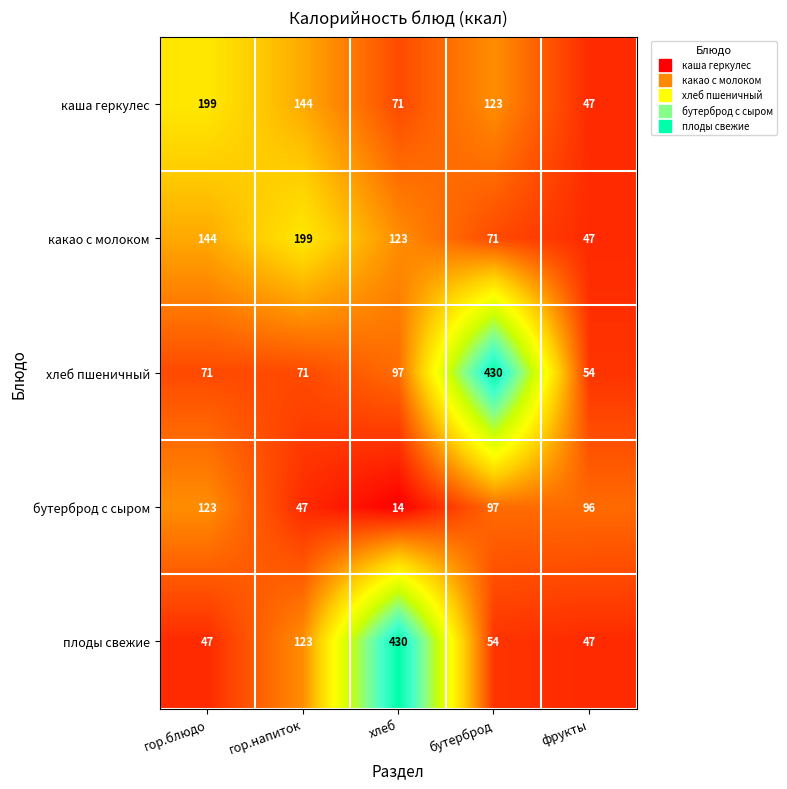

What is the approximate value of какао с молоком at гор.блюдо, to the nearest 50?

150